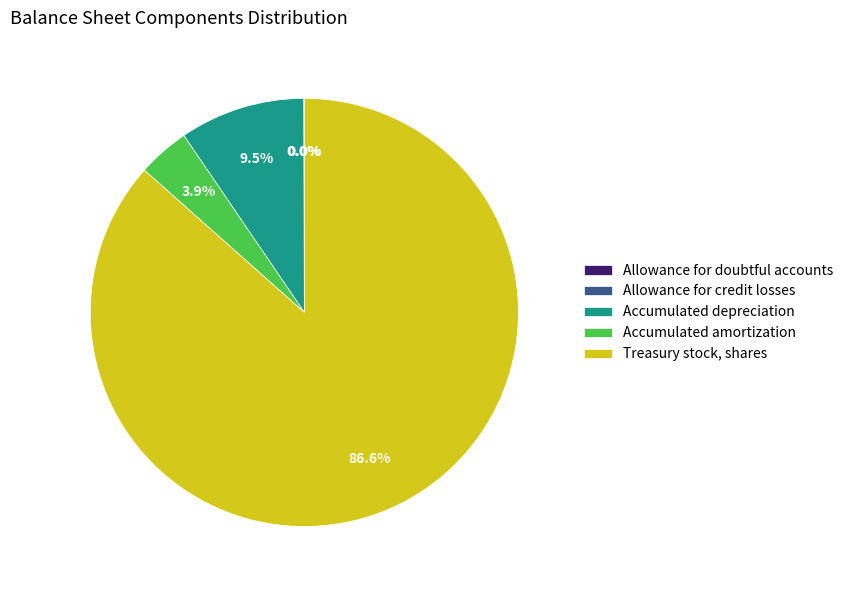

To the nearest percent, what is the average slice percentage?

20%